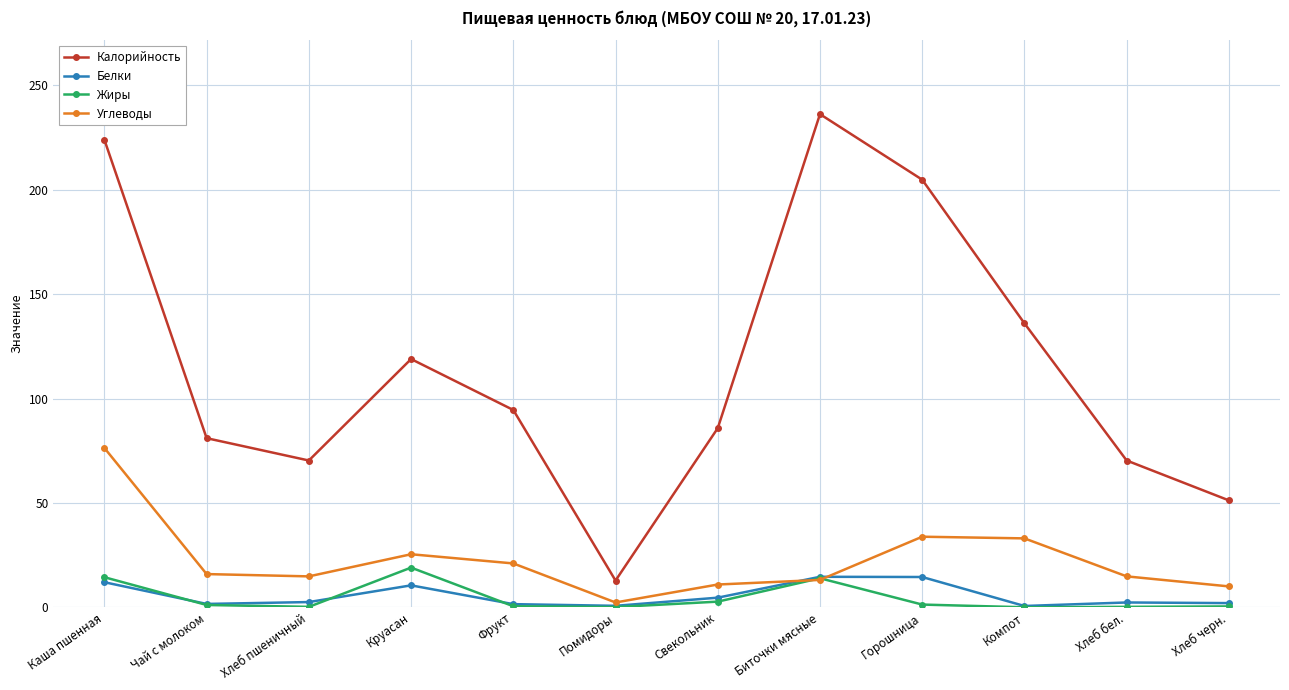

What is the approximate value of Калорийность at Чай с молоком?

81.0